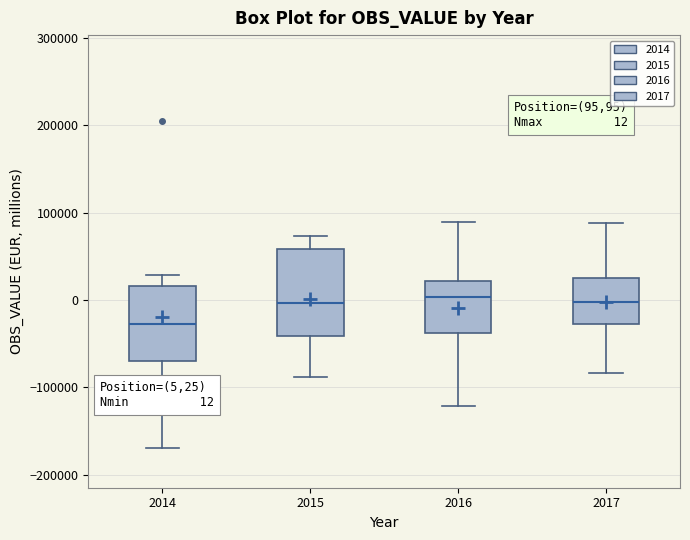

Which box's median line is the lowest?

2014